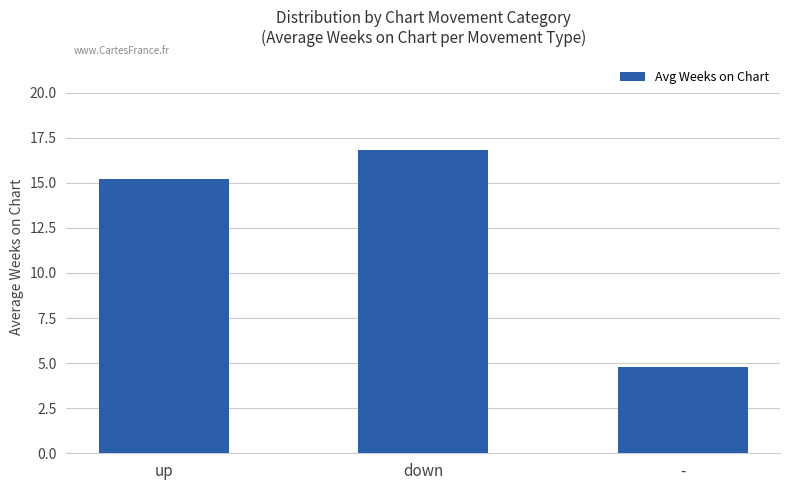

What value does the data have at up?

15.2